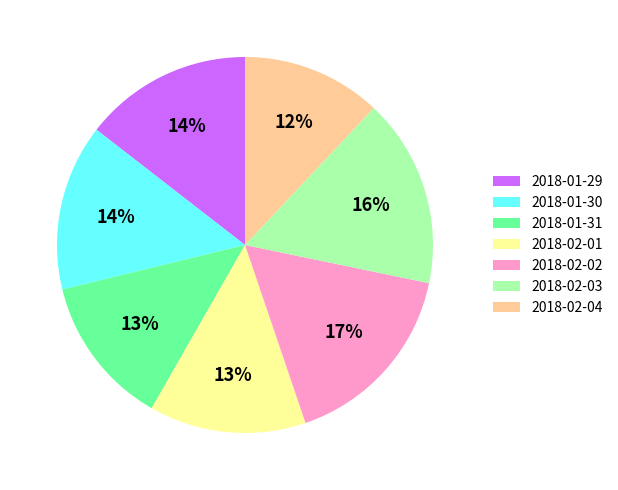

Which has a higher value, 2018-02-03 or 2018-01-29?

2018-02-03